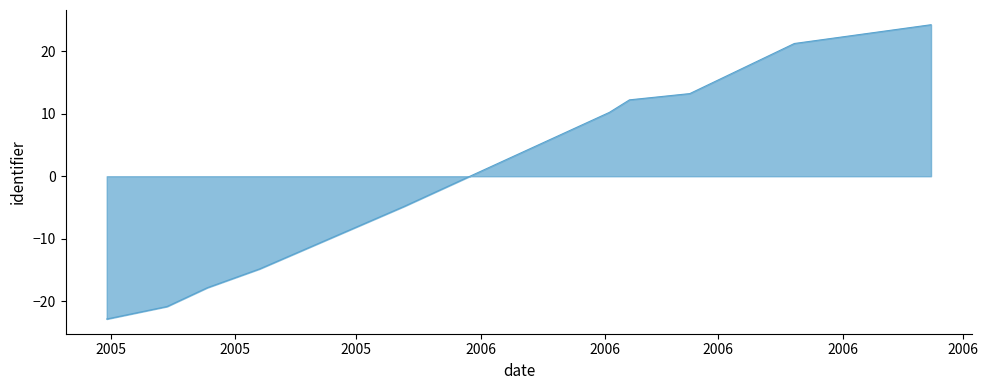

What is the minimum value shown in the chart?

-22.8